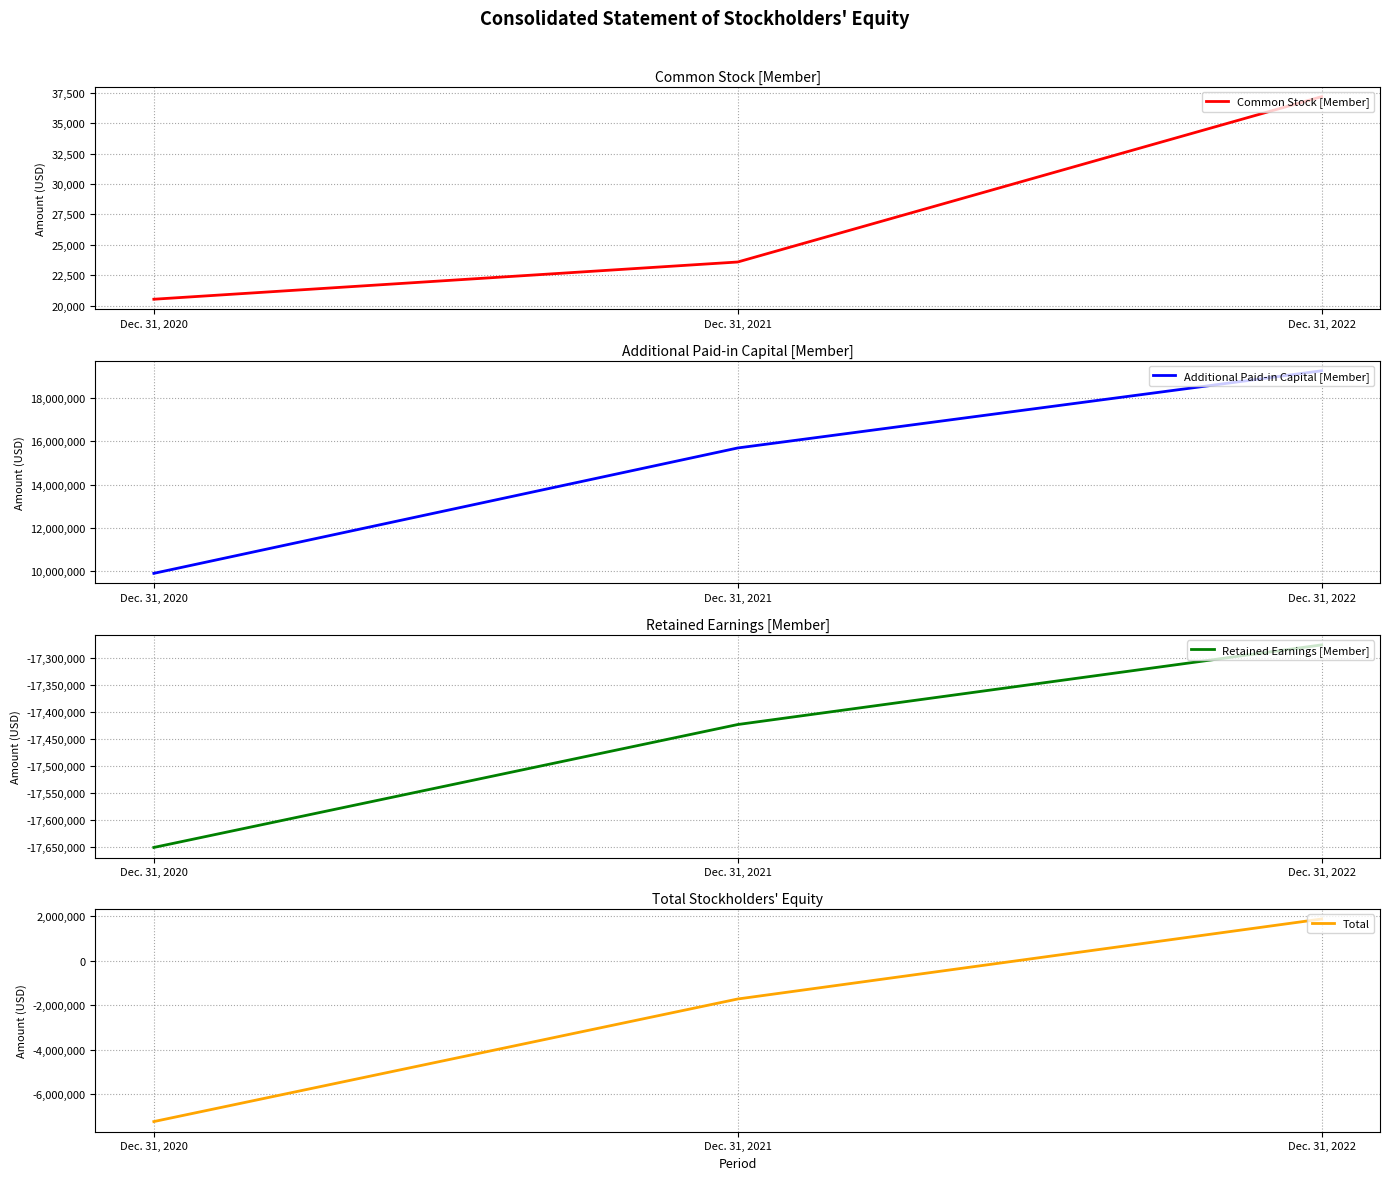

Which series has the widest spread of values?

Additional Paid-in Capital [Member]